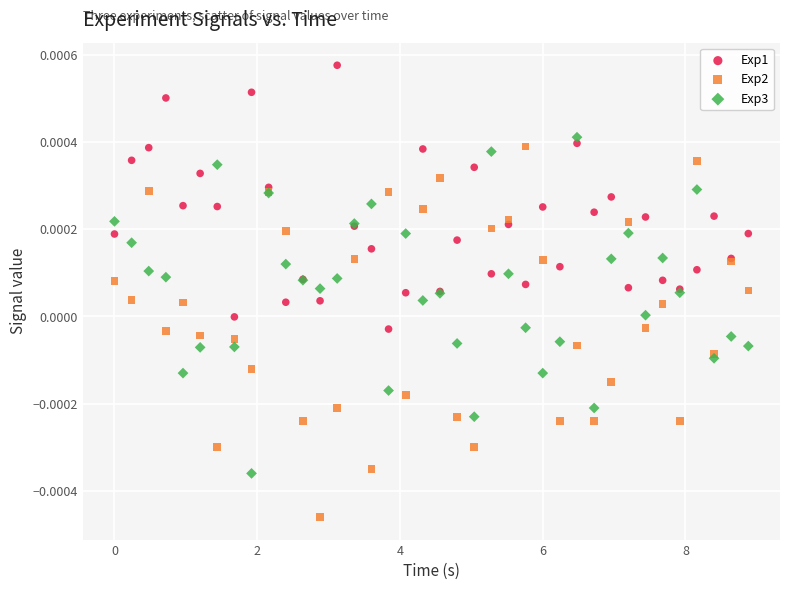

Which series contains the highest Y value?

Exp1